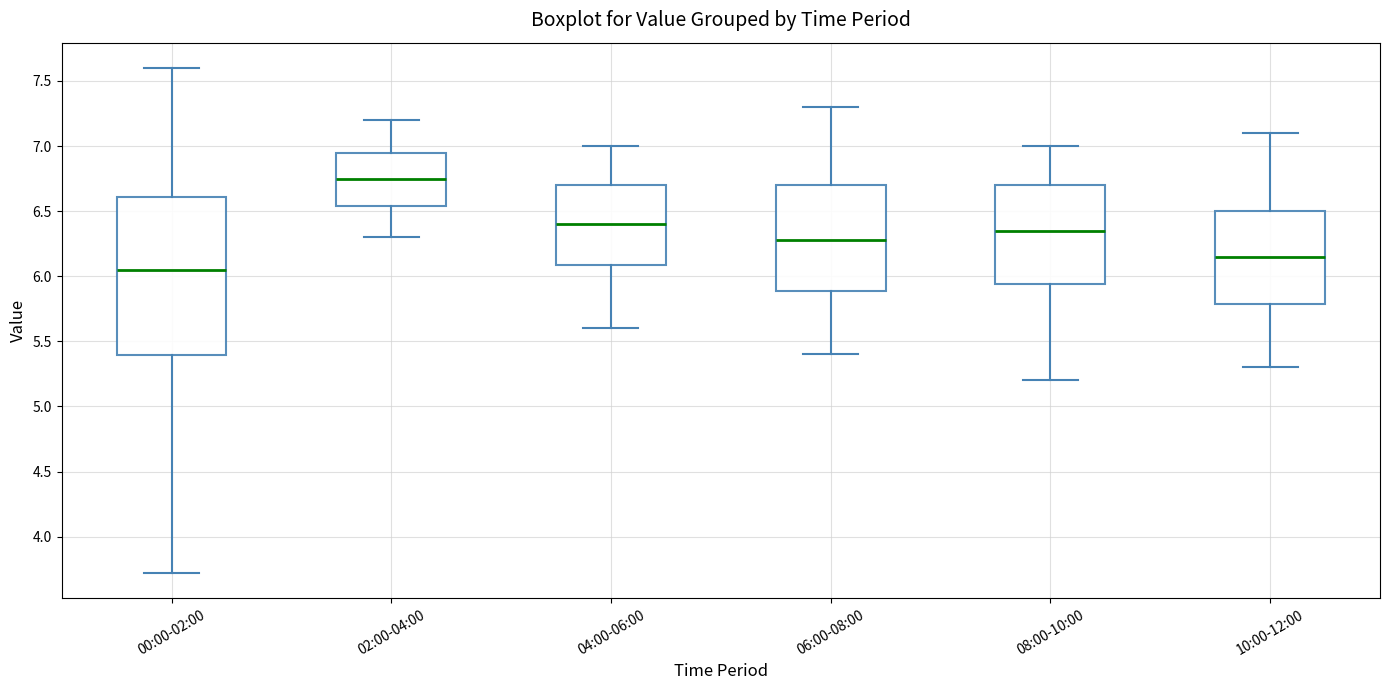

Which box's median line is the highest?

02:00-04:00